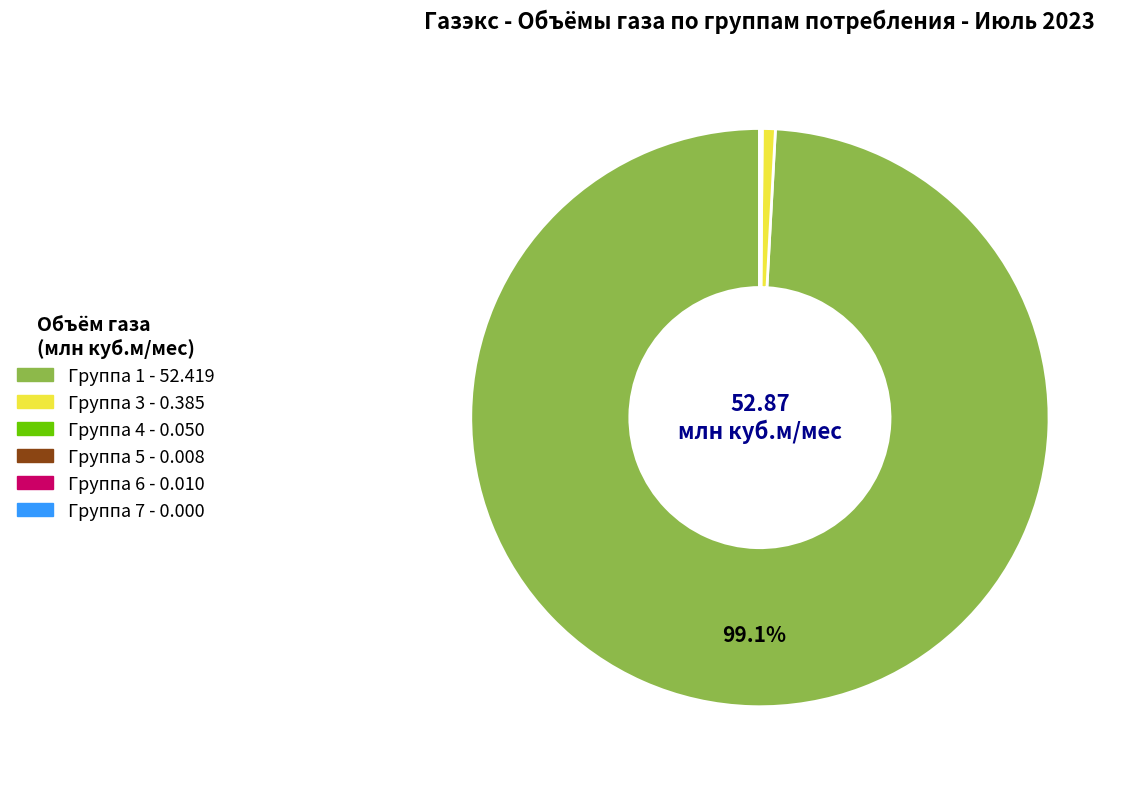

Does any single category account for the majority?

Yes